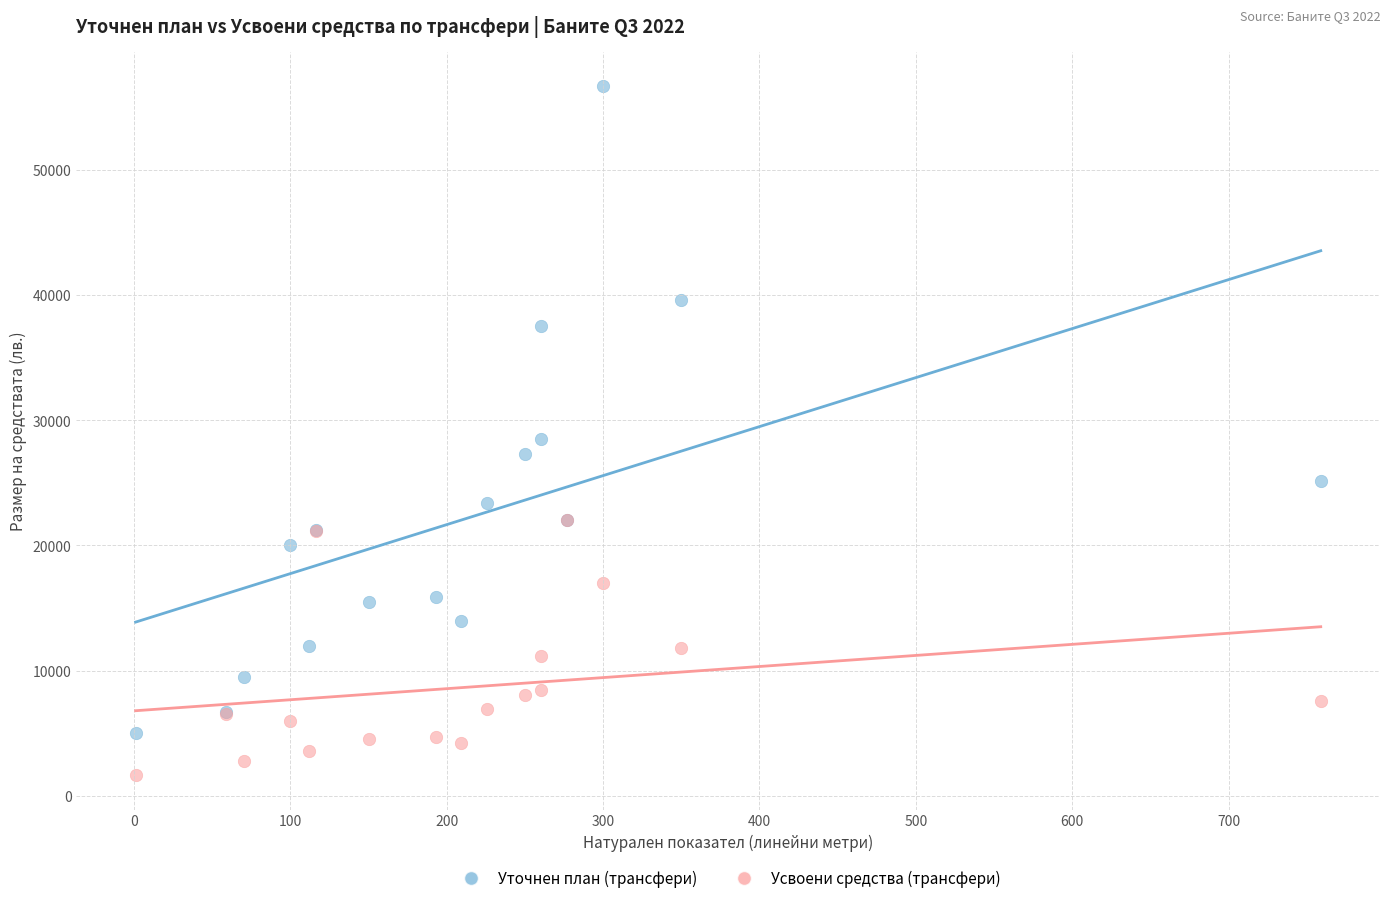

What are all the series names shown in the legend?

Уточнен план (трансфери), Усвоени средства (трансфери)